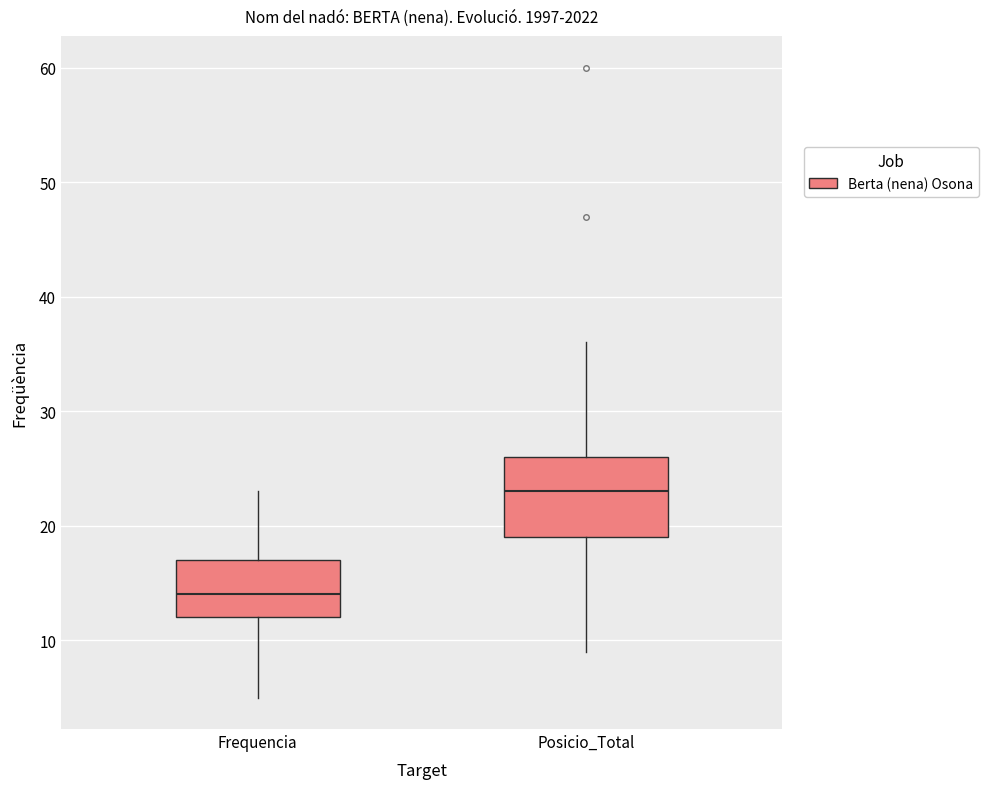

Which box has the lowest median line?

Frequencia